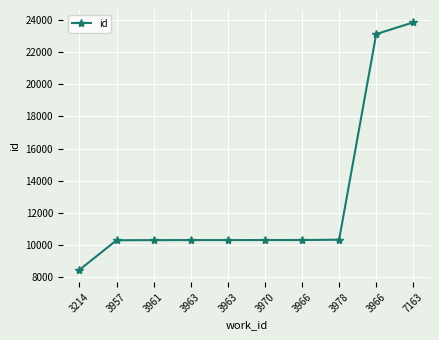

What is the change in value from 3214 to 3970?

+1855